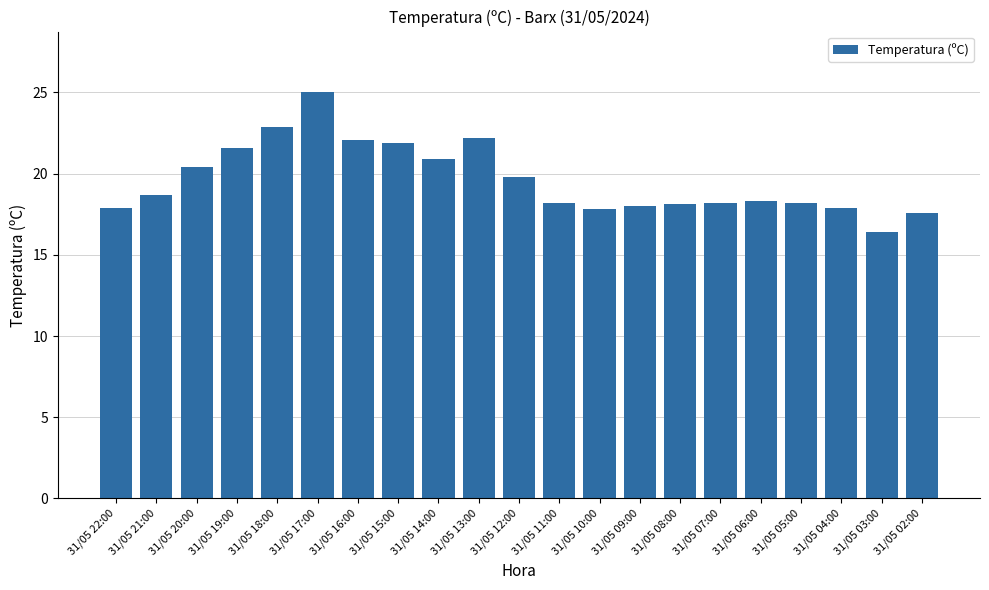

Are the bars horizontal?

No